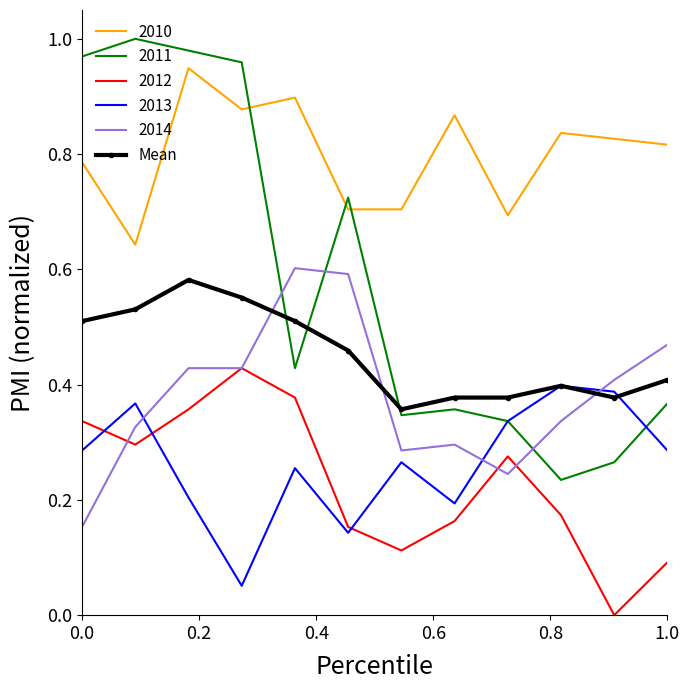

True or false: 2012 and Mean intersect in this chart.

False